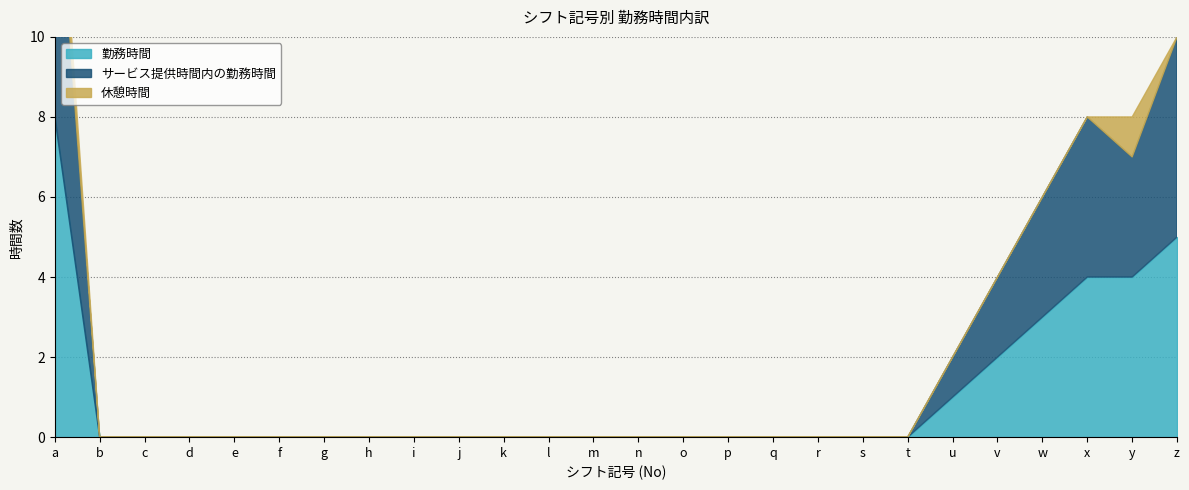

Which series has the largest total across all categories?

勤務時間